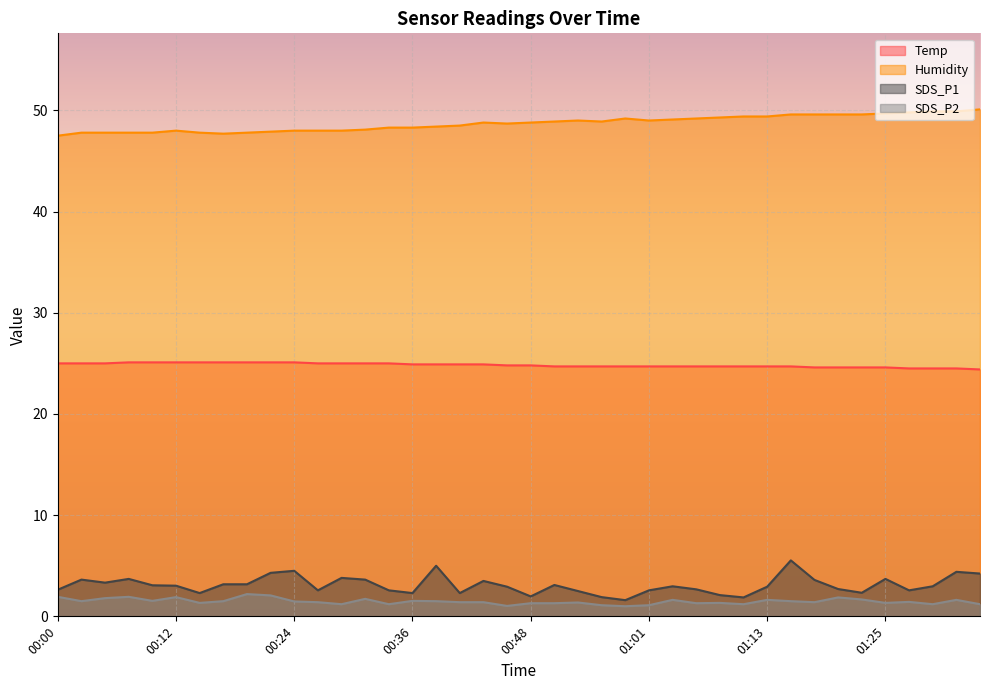

What position from the left is 00:36?

16